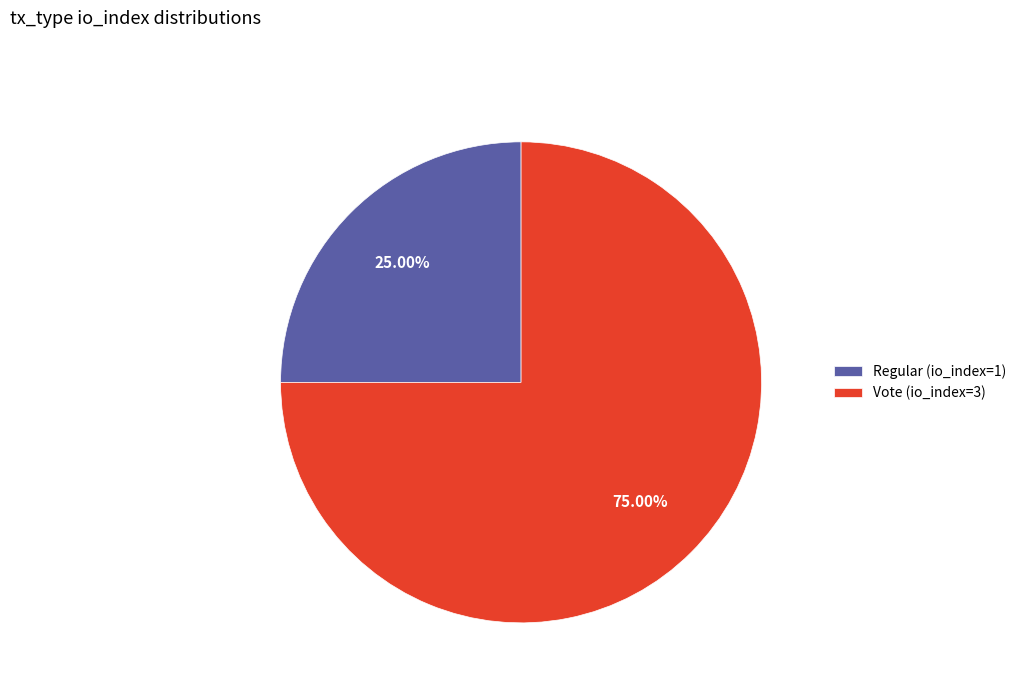

Which slice represents more than half of the pie?

Vote (io_index=3)